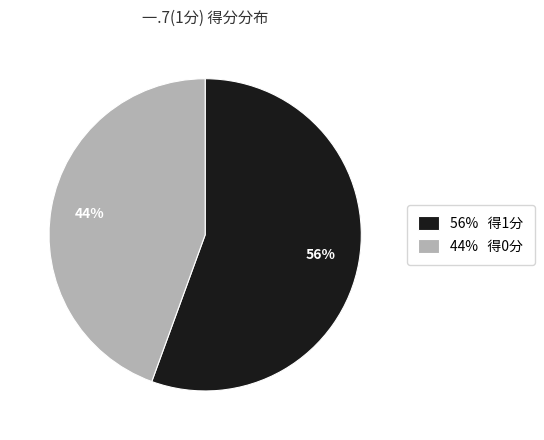

Combined, do 44% 得0分 and 56% 得1分 account for over 50%?

Yes